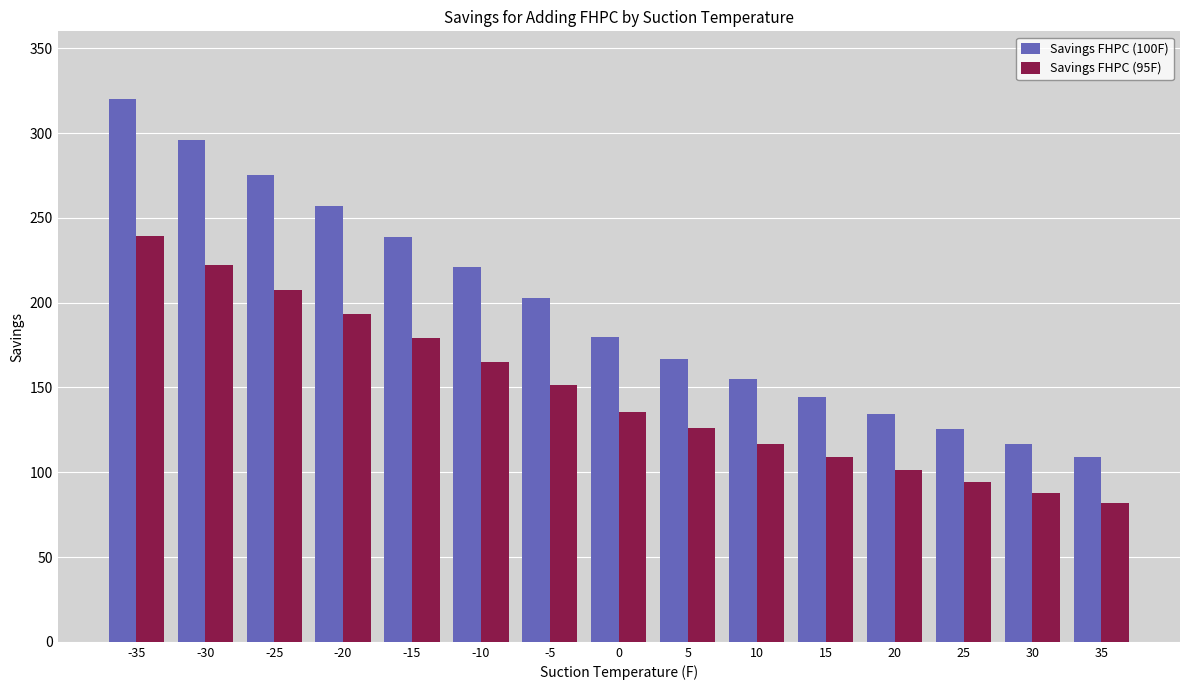

How many data points in Savings FHPC (100F) are above 179?

8